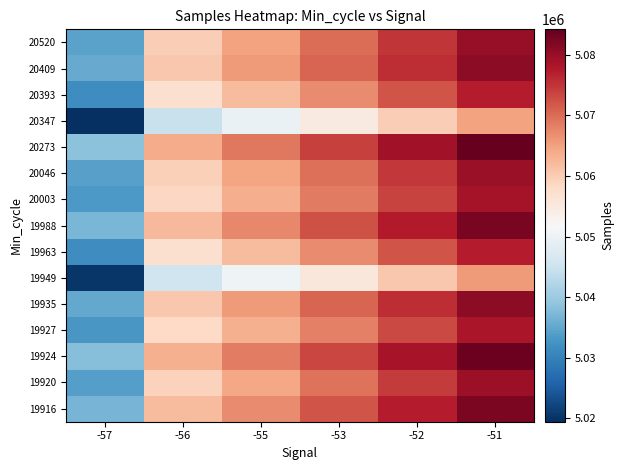

At which category is the sum across all series the highest?

-51